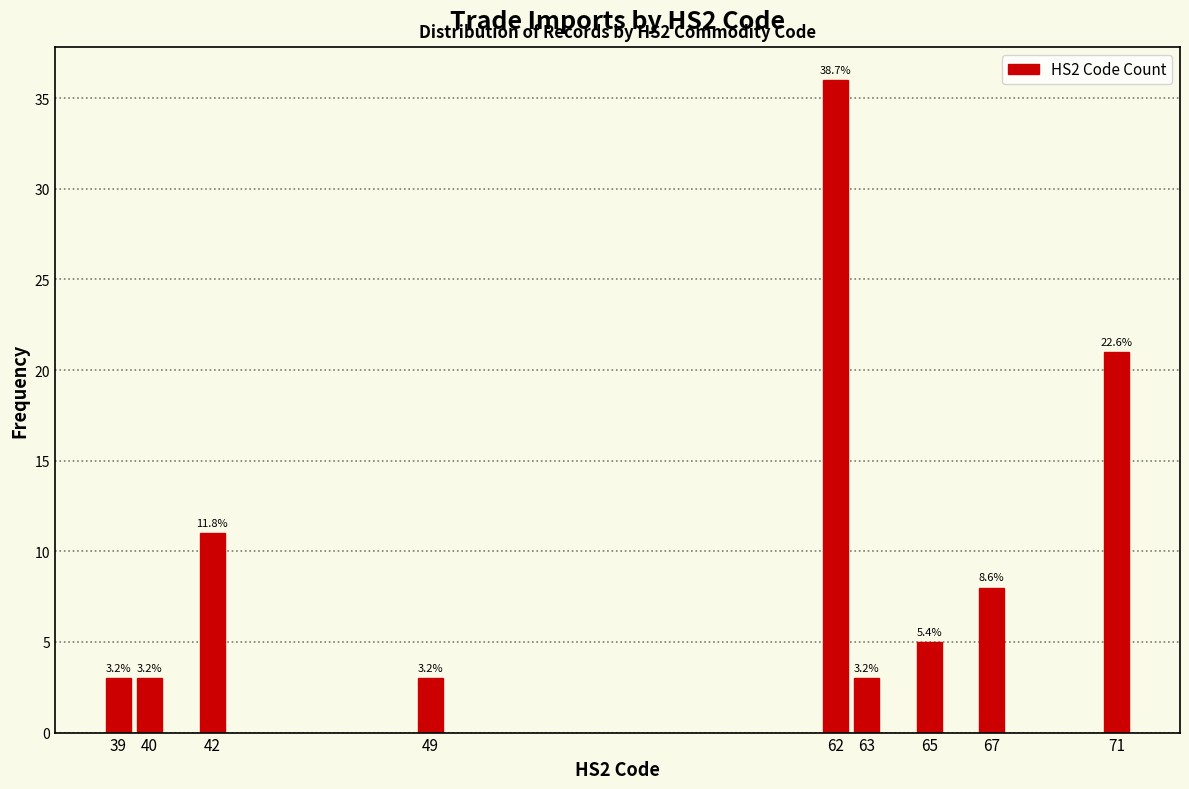

Does the chart contain any negative values?

No